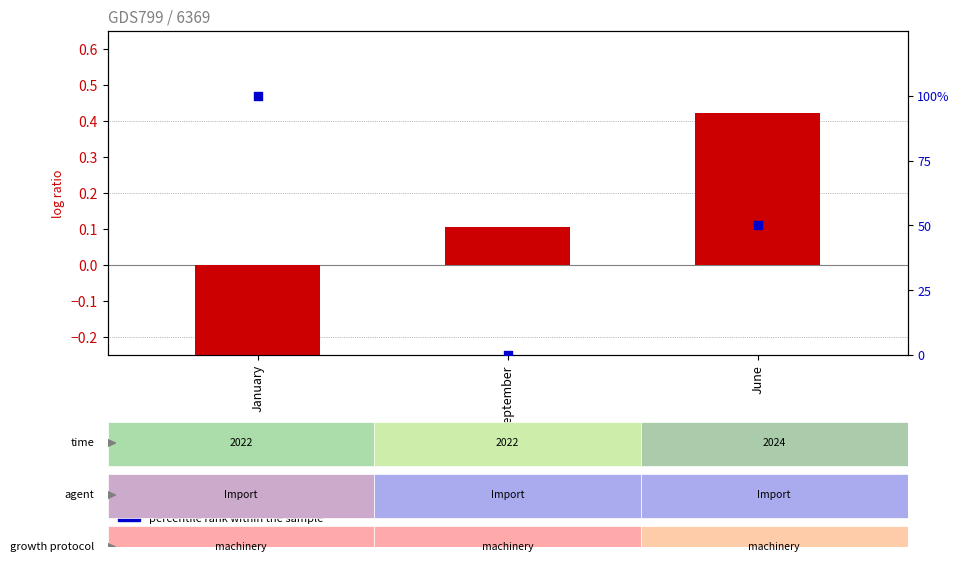

What are all the series names shown in the legend?

log ratio, percentile rank within the sample